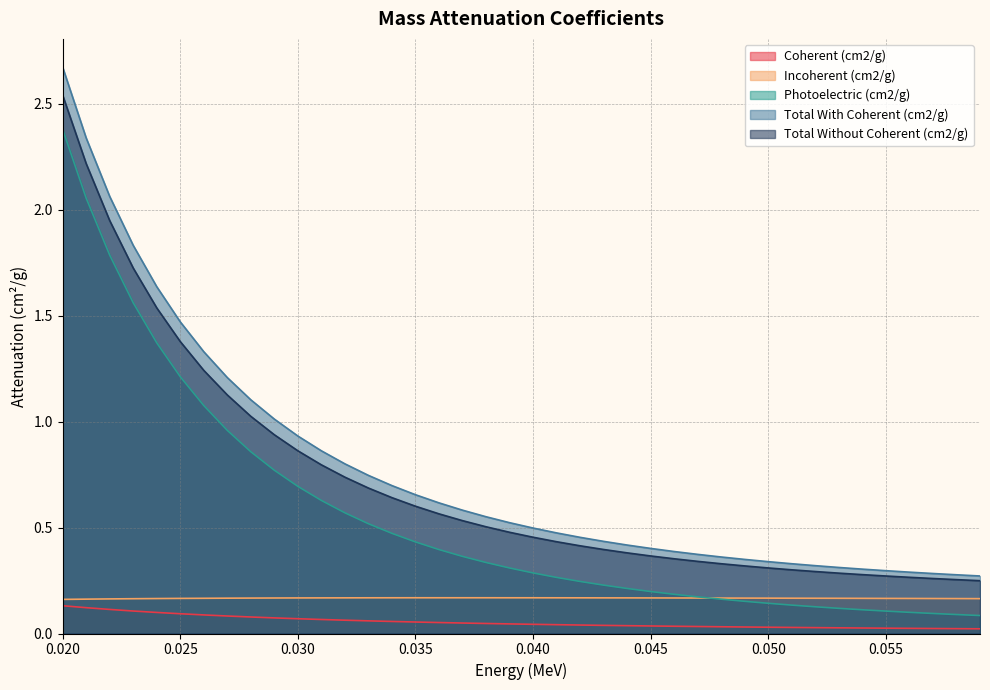

True or false: Total With Coherent (cm2/g) has more than 0 points higher than both neighbors.

False